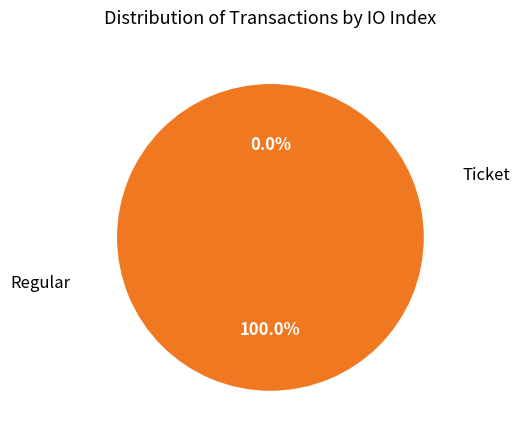

What is the majority slice?

Regular